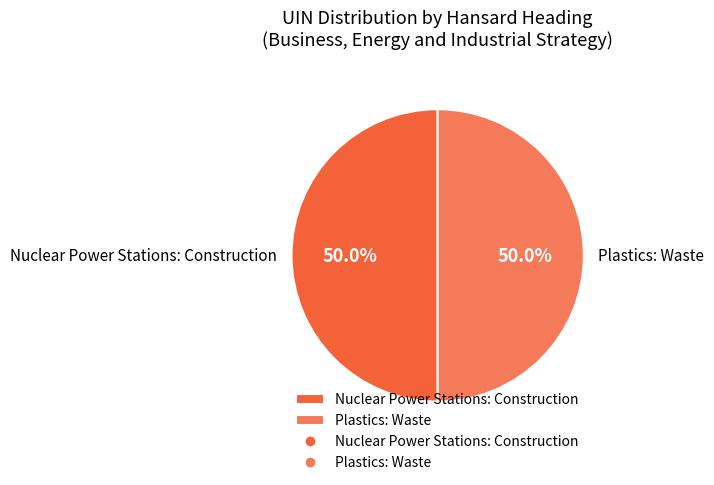

Combined, what portion of the pie is Plastics: Waste and Nuclear Power Stations: Construction?

100.0%